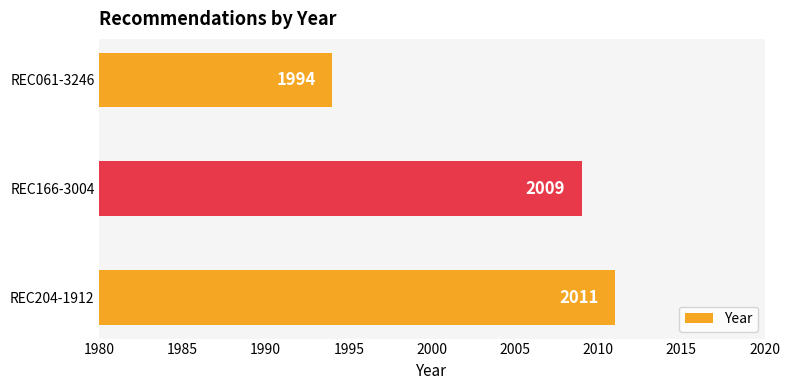

What is the change in value from REC166-3004 to REC061-3246?

-15